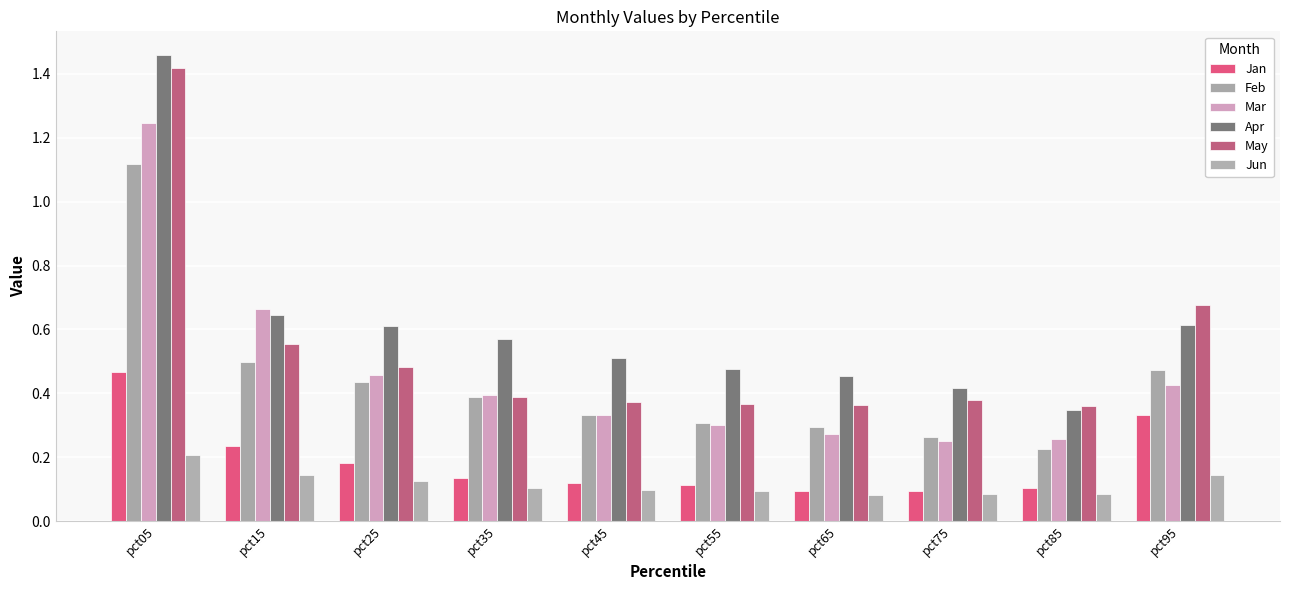

Does the chart contain any negative values?

No